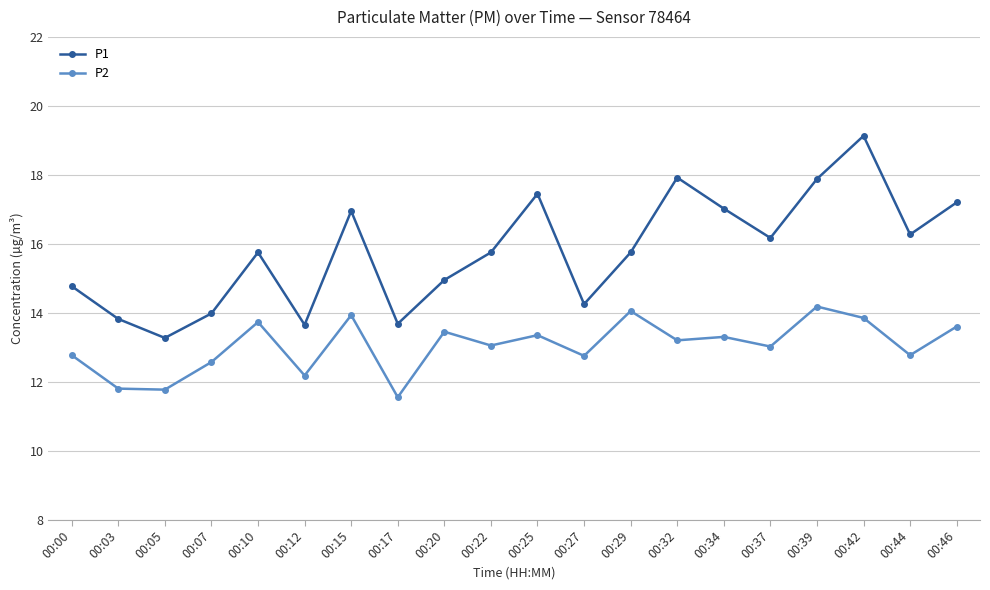

What is the lowest value of the P1 series?

13.3